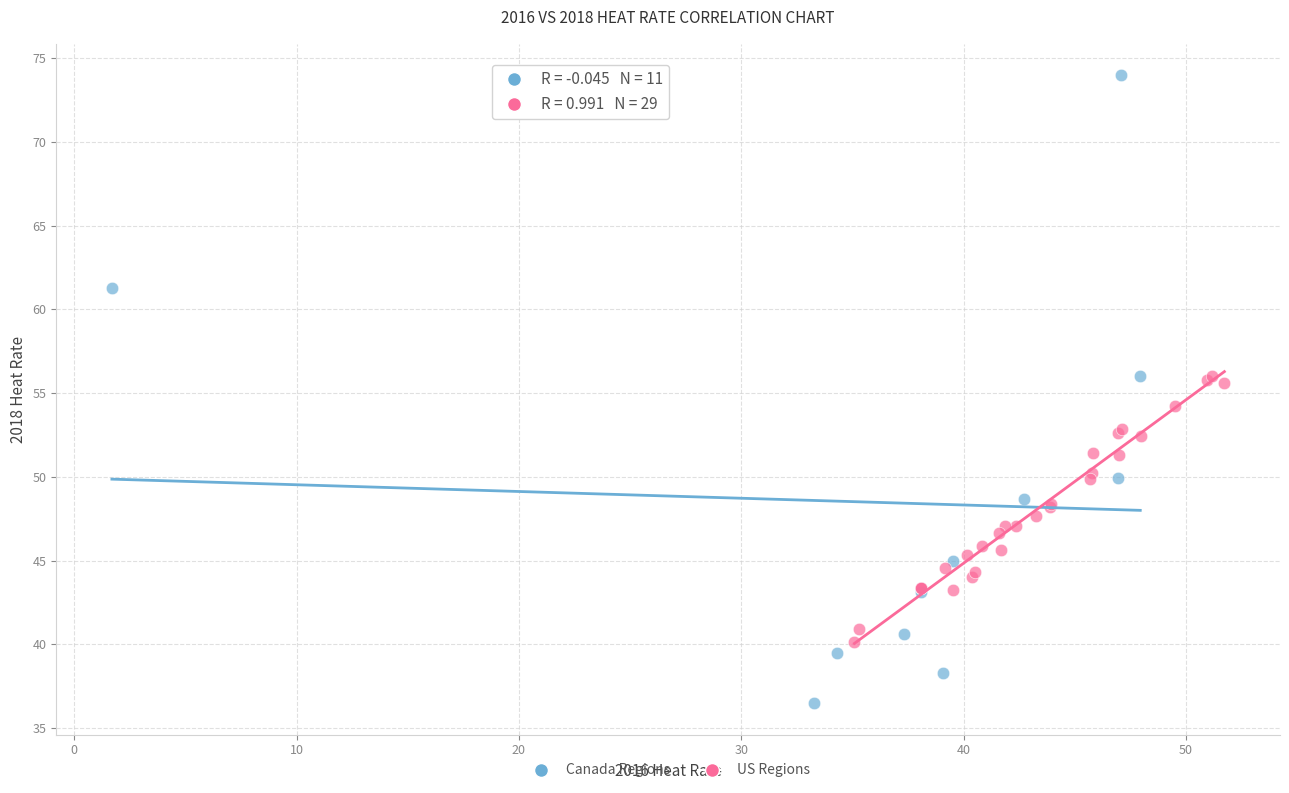

What are all the series names shown in the legend?

Canada Regions, US Regions